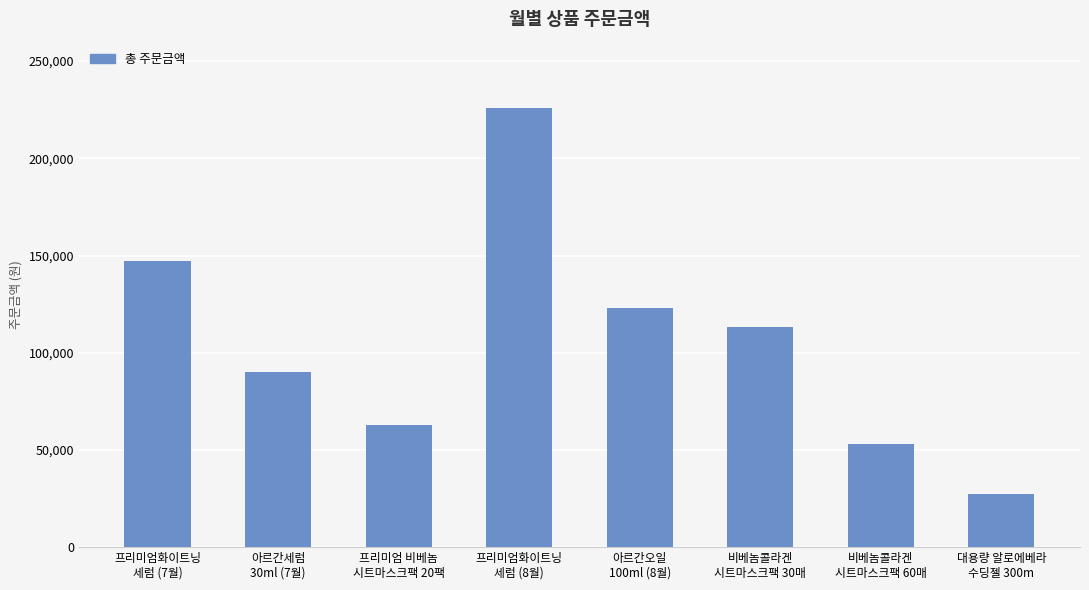

Where is the data nearest to the value 126750?

아르간오일
100ml (8월)